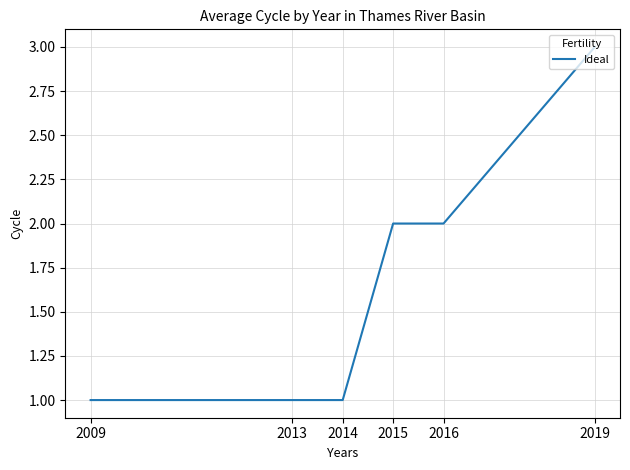

The chart shows a value of 2 at 2015. True or false?

True